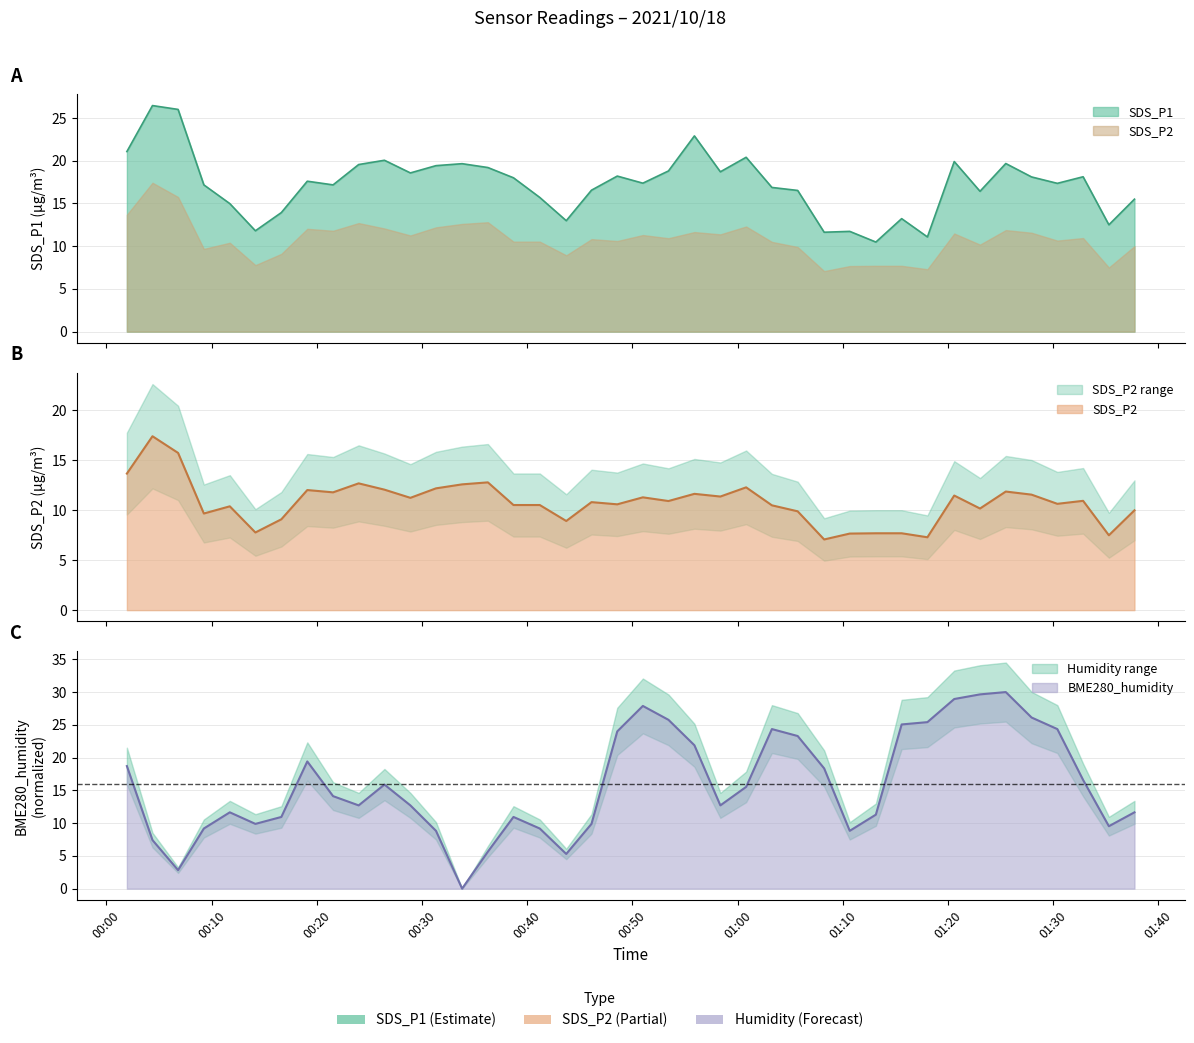

What is the label of the 5th point from the left?

00:40